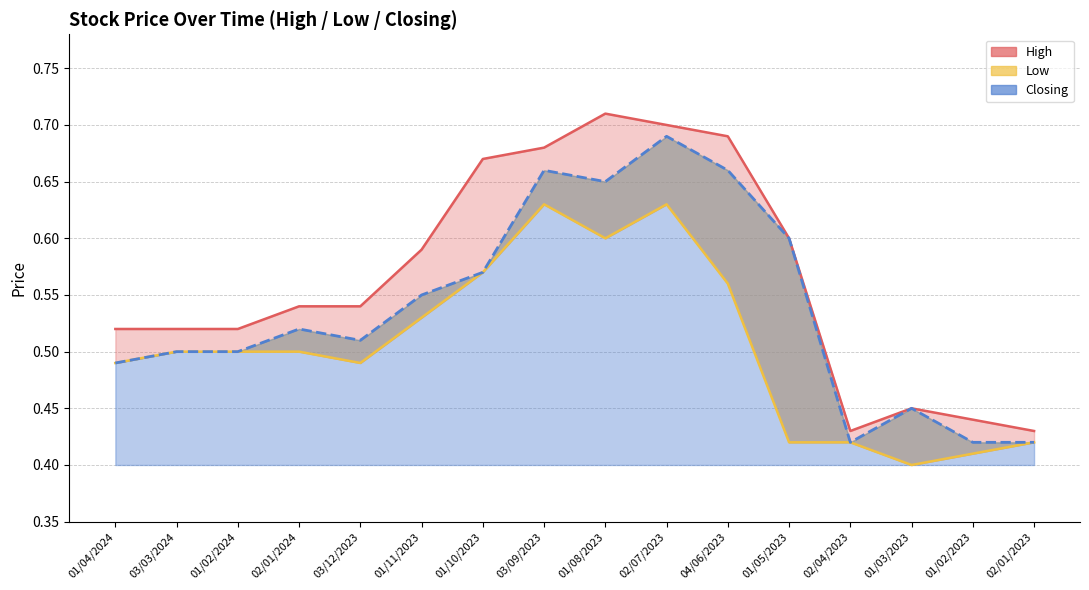

The value of High at 01/05/2023 is 0.6. True or false?

True